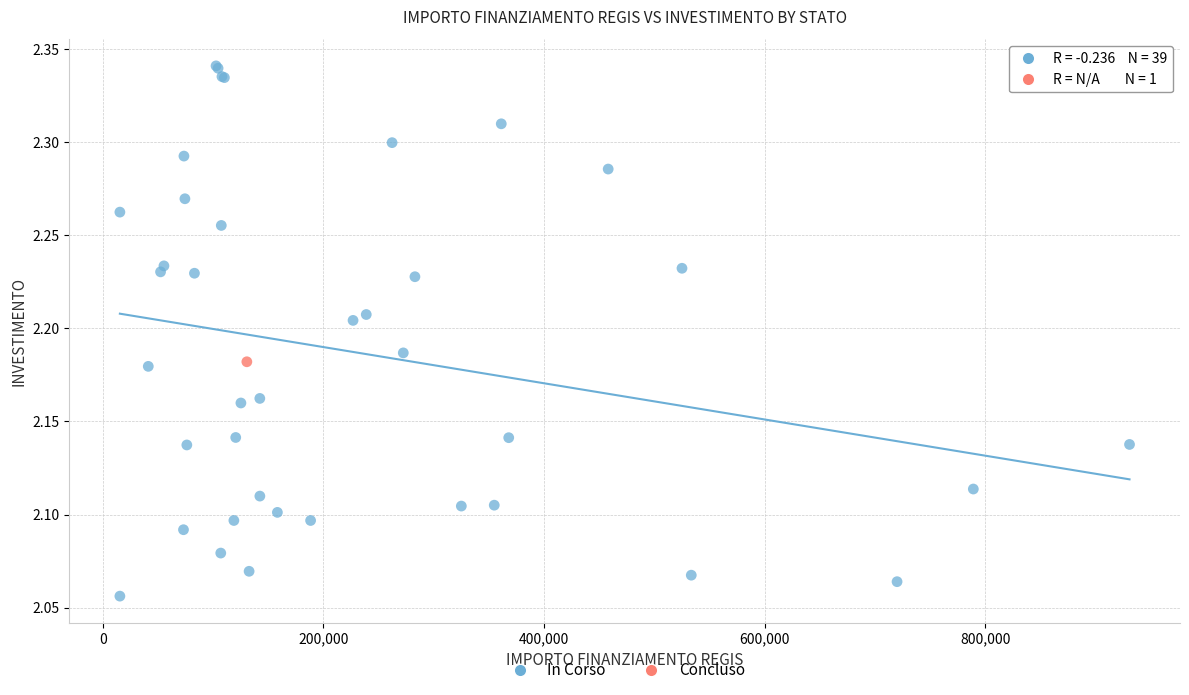

What are all the series names shown in the legend?

In Corso, Concluso